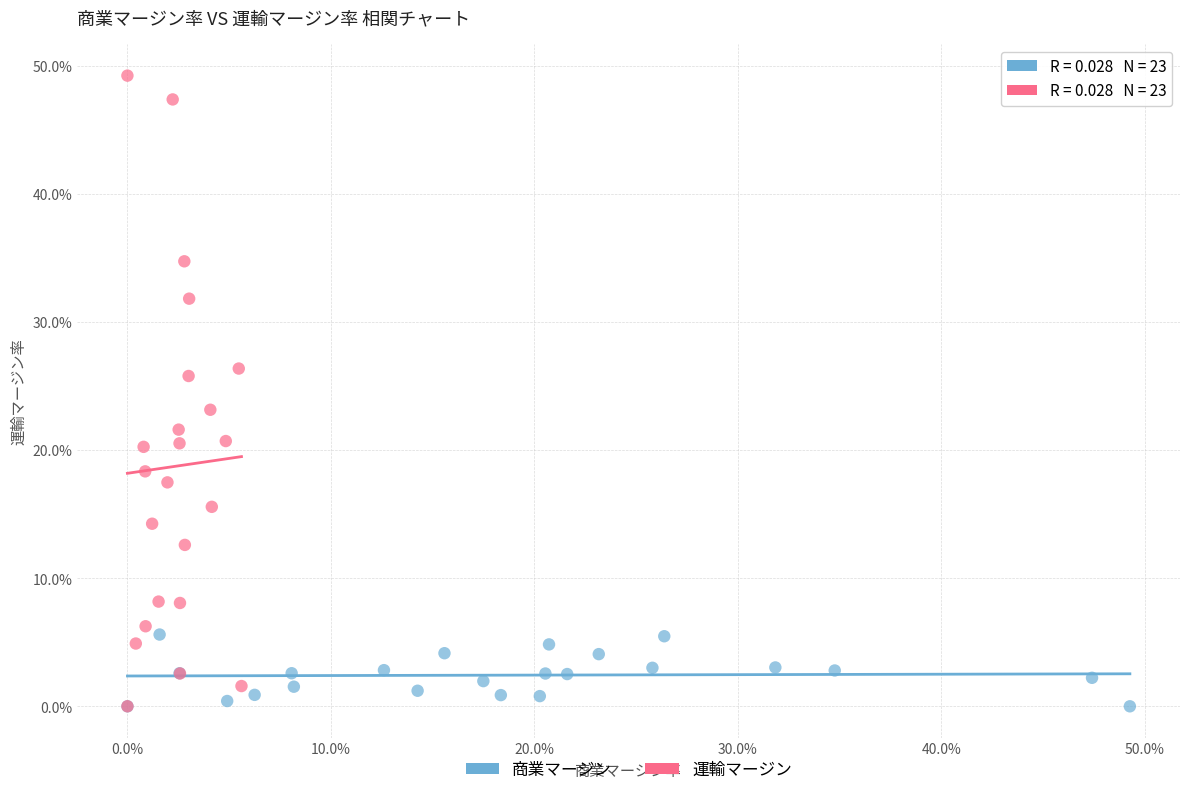

Which series reaches the maximum Y coordinate?

運輸マージン